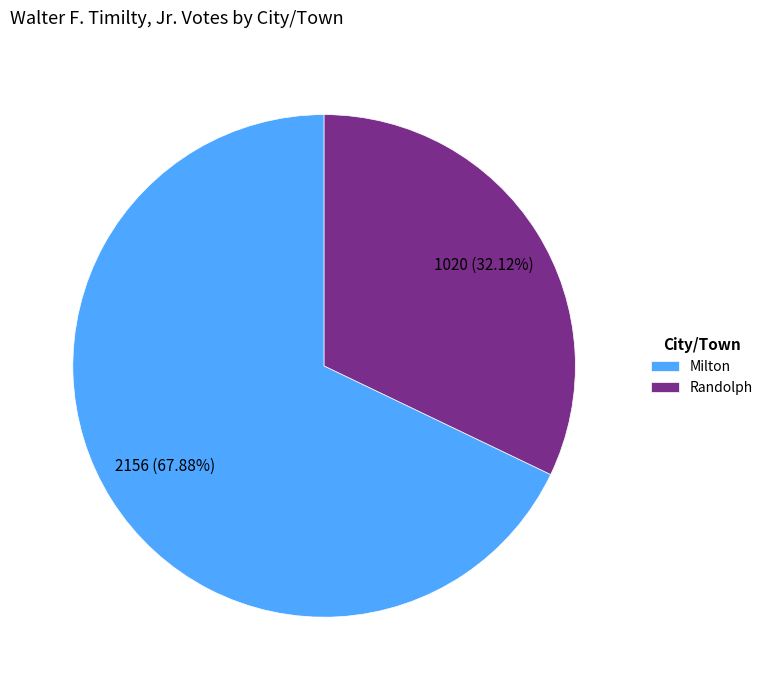

What is the largest slice in the pie chart?

Milton